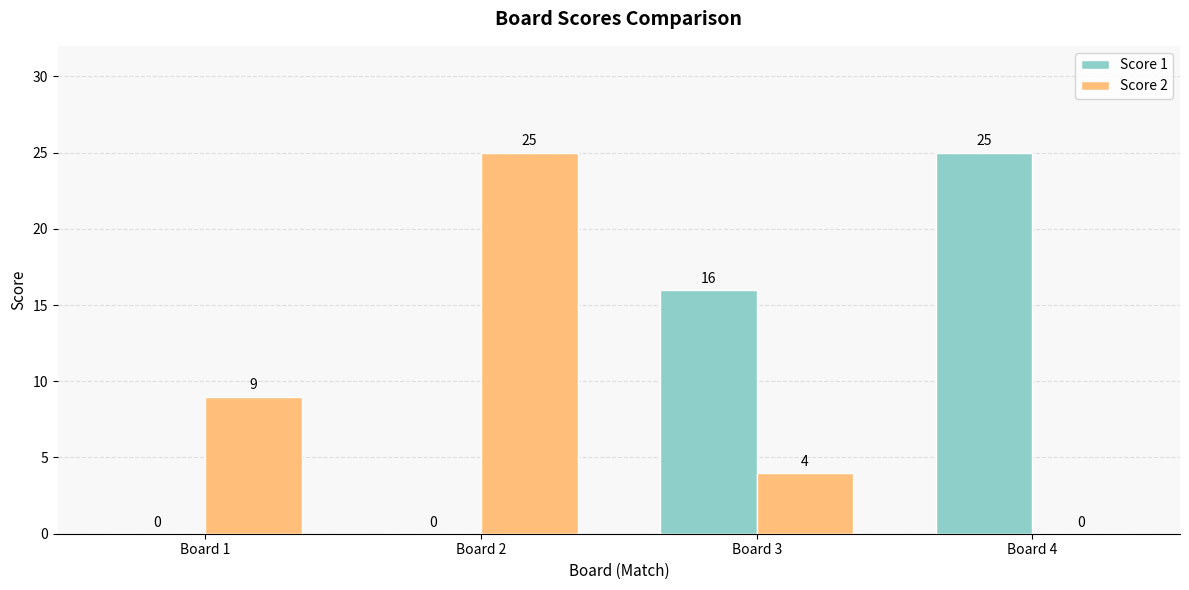

Which category has the highest value in the Score 1 series?

Board 4